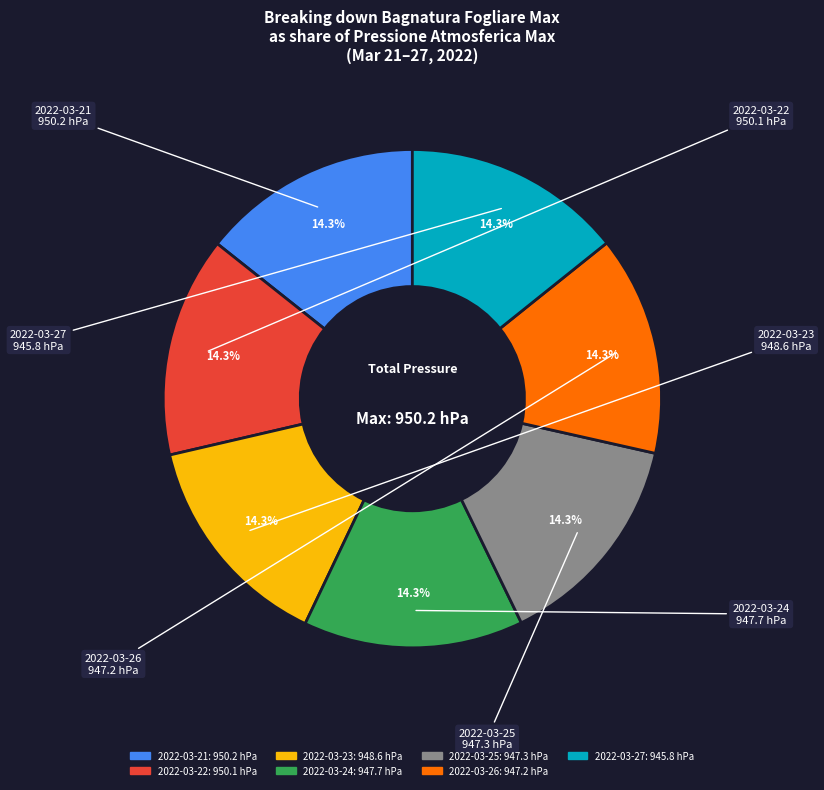

What percentage is the 2022-03-25 slice, to the nearest percent?

14%